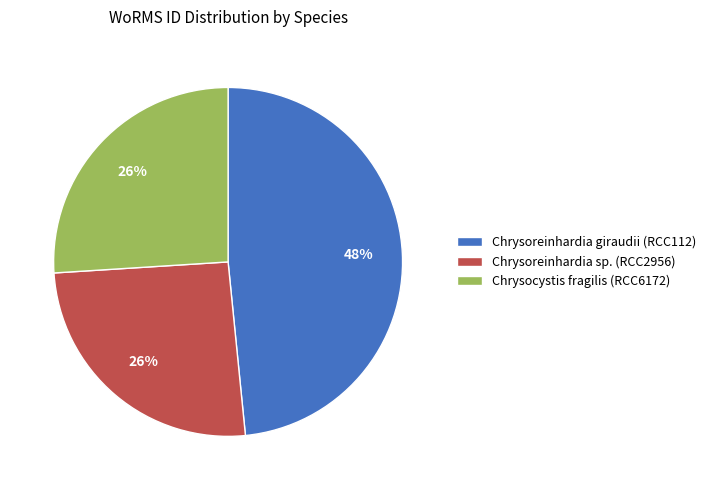

Which slice is the largest?

Chrysoreinhardia giraudii (RCC112)